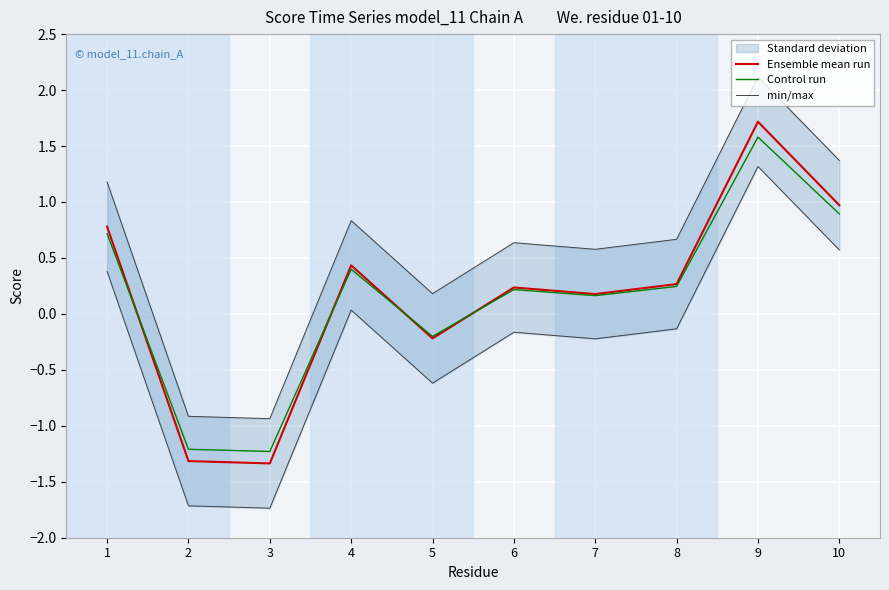

At 1, list the series in order from largest to smallest.

min/max, Ensemble mean run, Control run